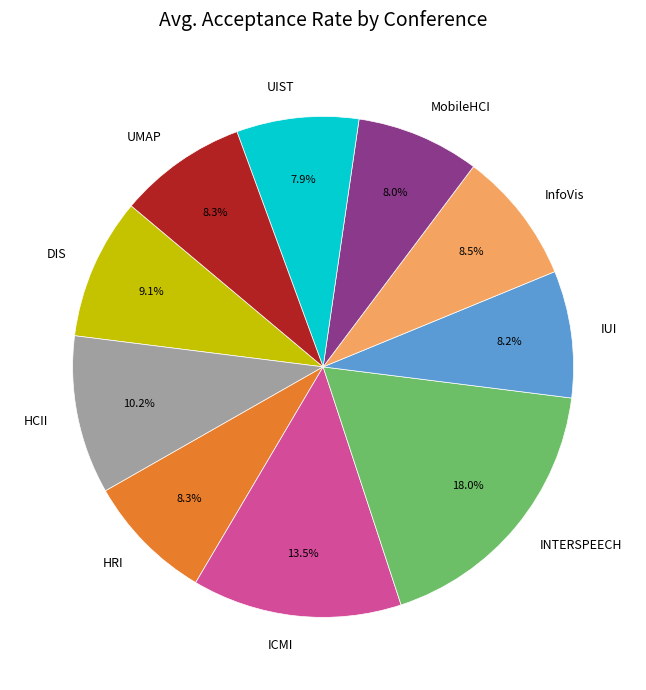

Is the sum of HRI and UMAP greater than half?

No